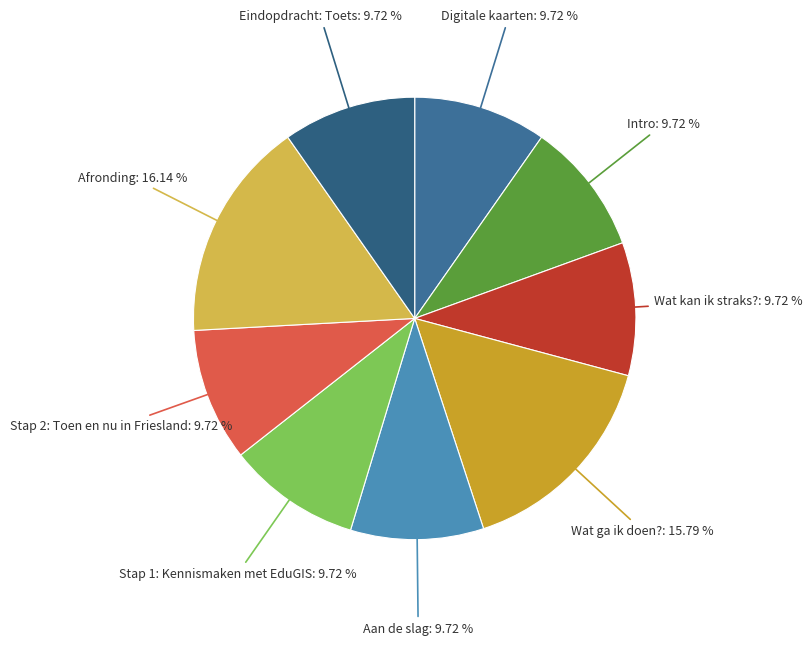

Combined, do Stap 1: Kennismaken met EduGIS and Wat ga ik doen? account for over 50%?

No